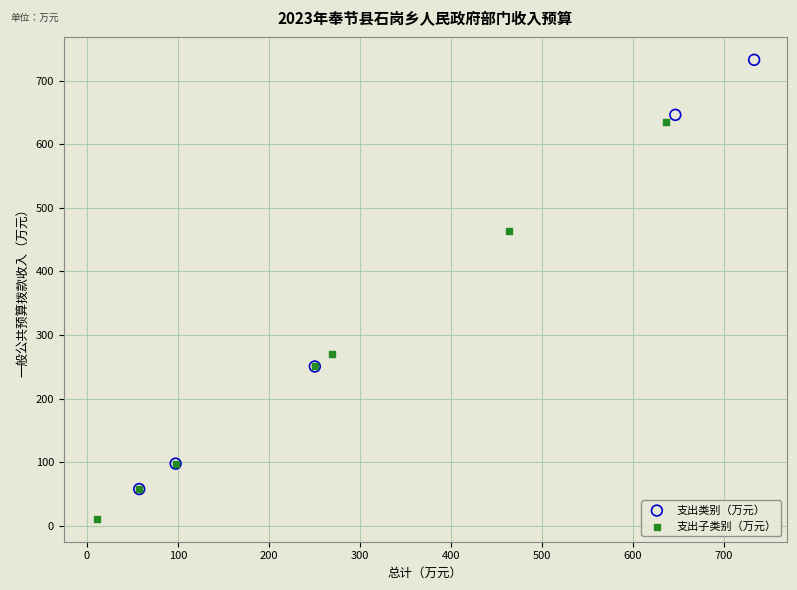

Which series contains the highest Y value?

支出类别（万元）